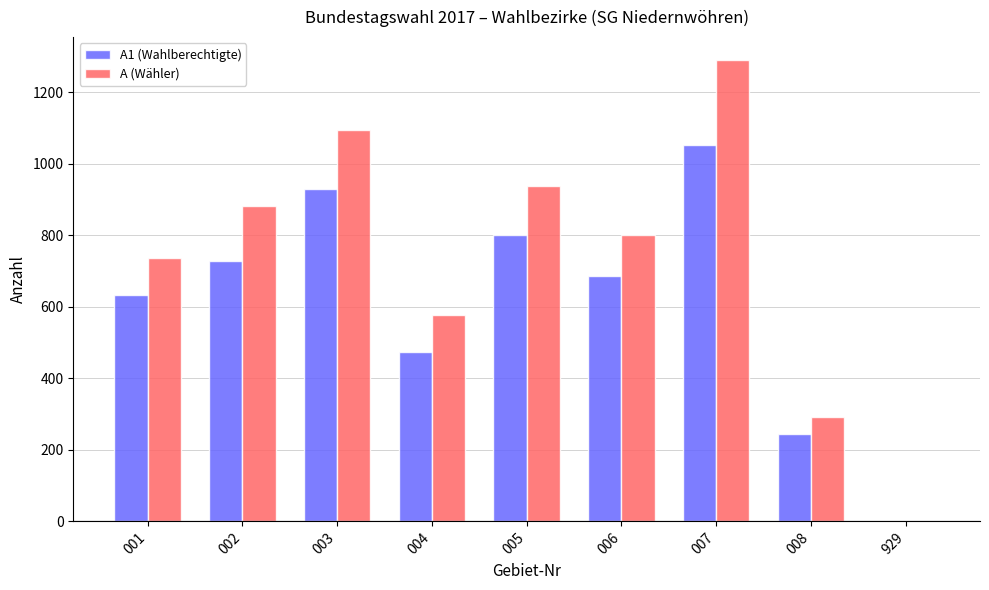

Is the value of A (Wähler) at 004 greater than the value of A1 (Wahlberechtigte) at 002?

No